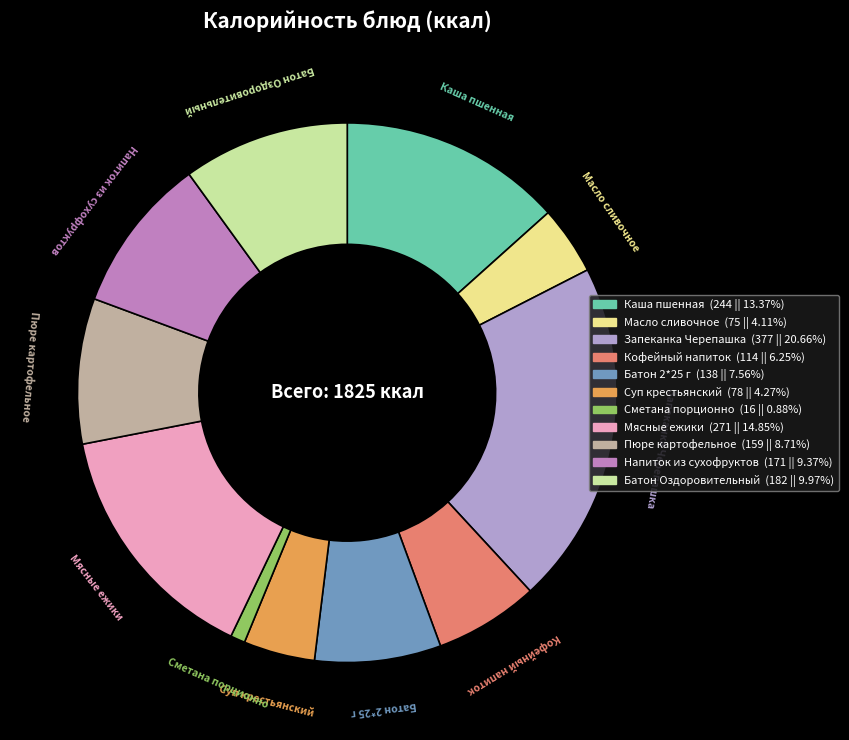

The Масло сливочное slice represents 4% of the pie. True or false?

True